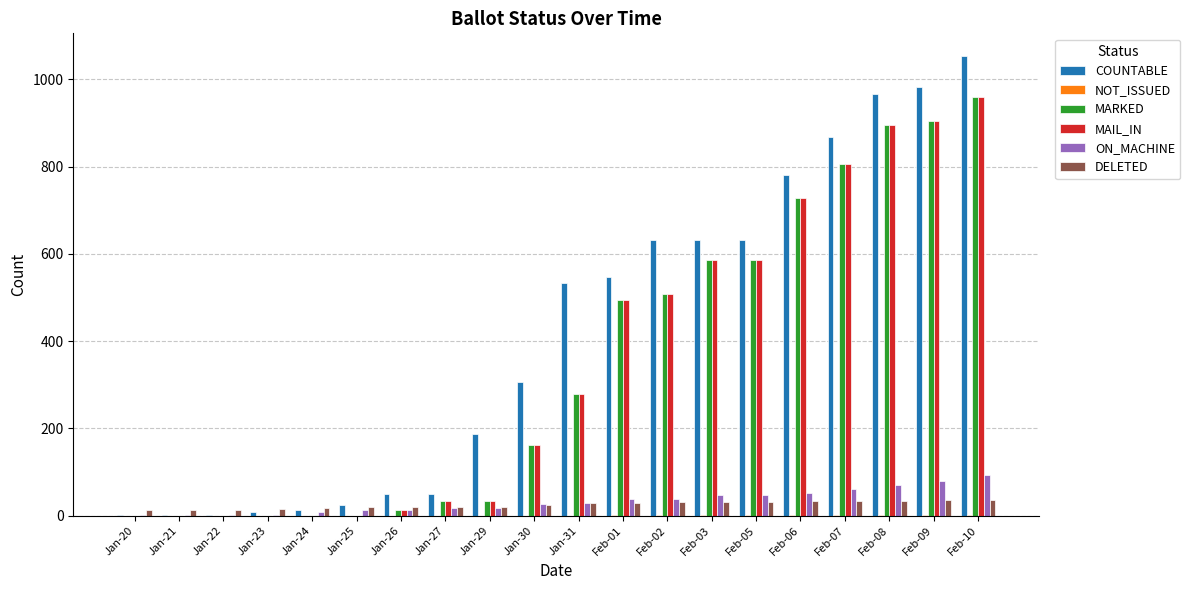

What is the maximum value for ON_MACHINE?

93